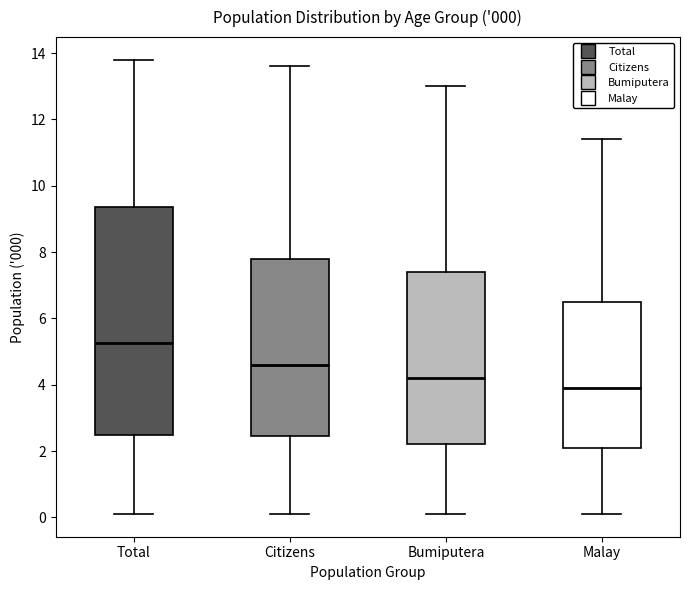

Comparing the boxes themselves (not the whiskers), which one is the tallest?

Total